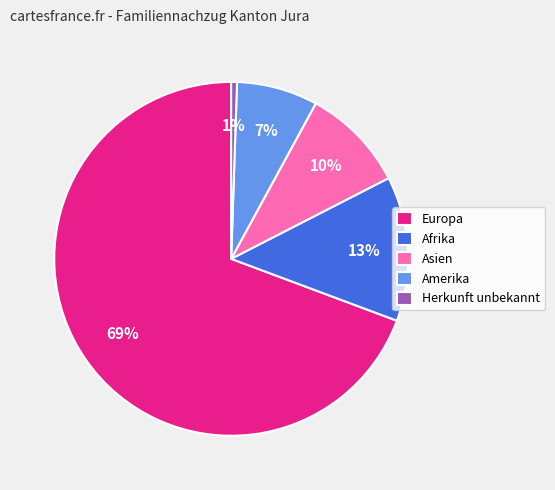

How many slices are in this pie chart?

5